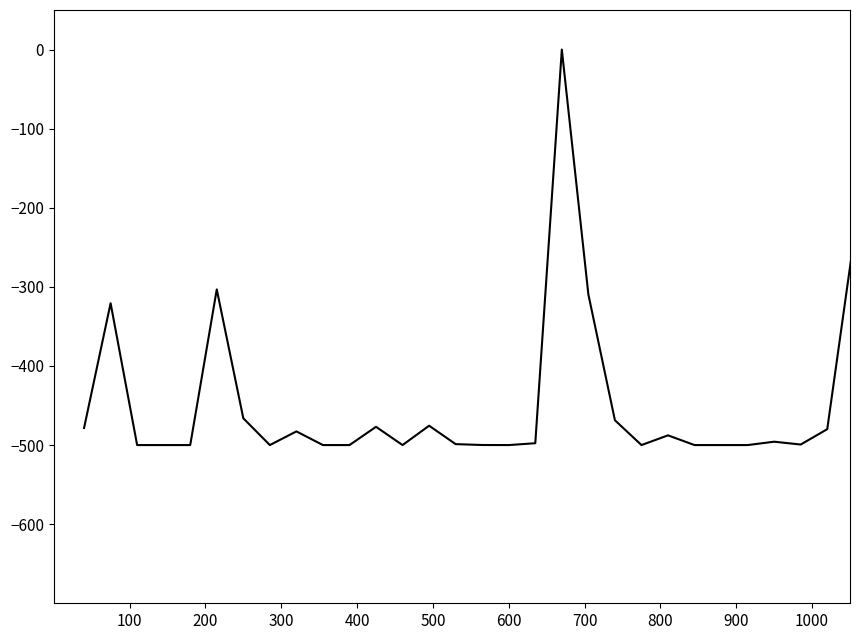

Does the chart have visible grid lines?

No